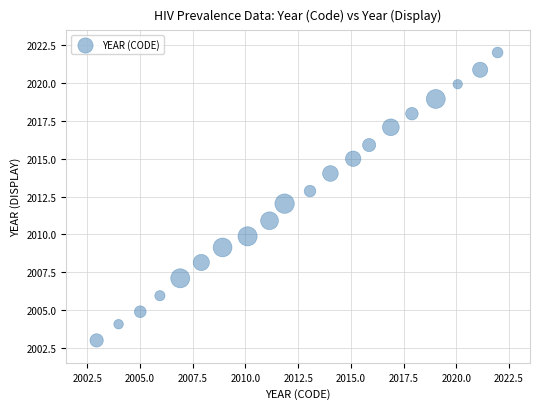

What is the range of X values (max minus min)?

19.0